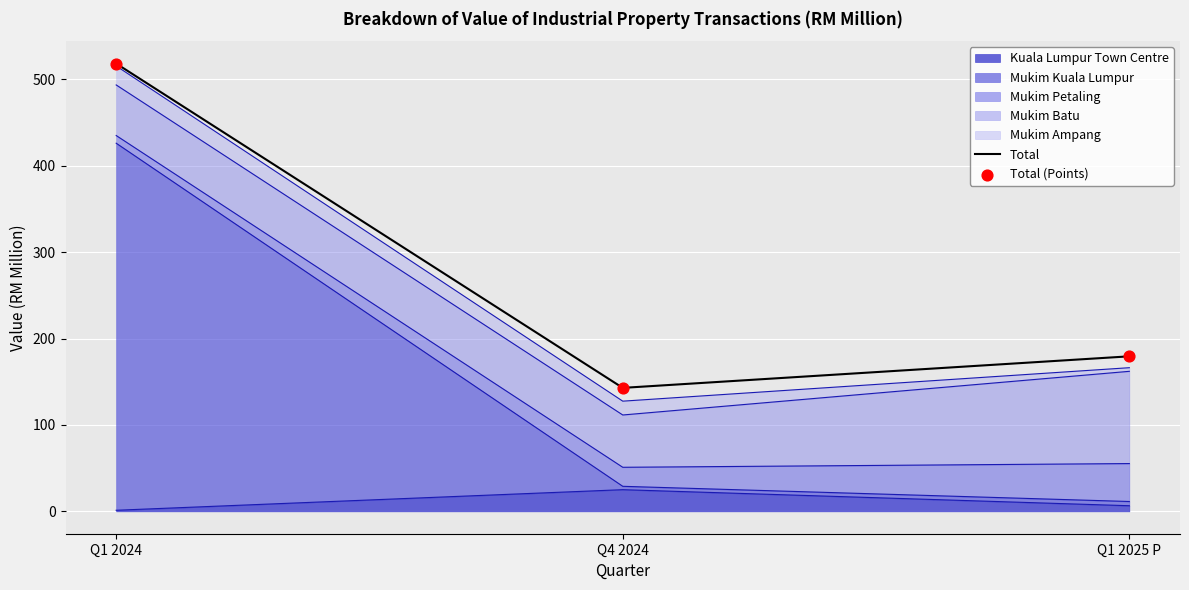

At how many categories does at least one series exceed 334?

1